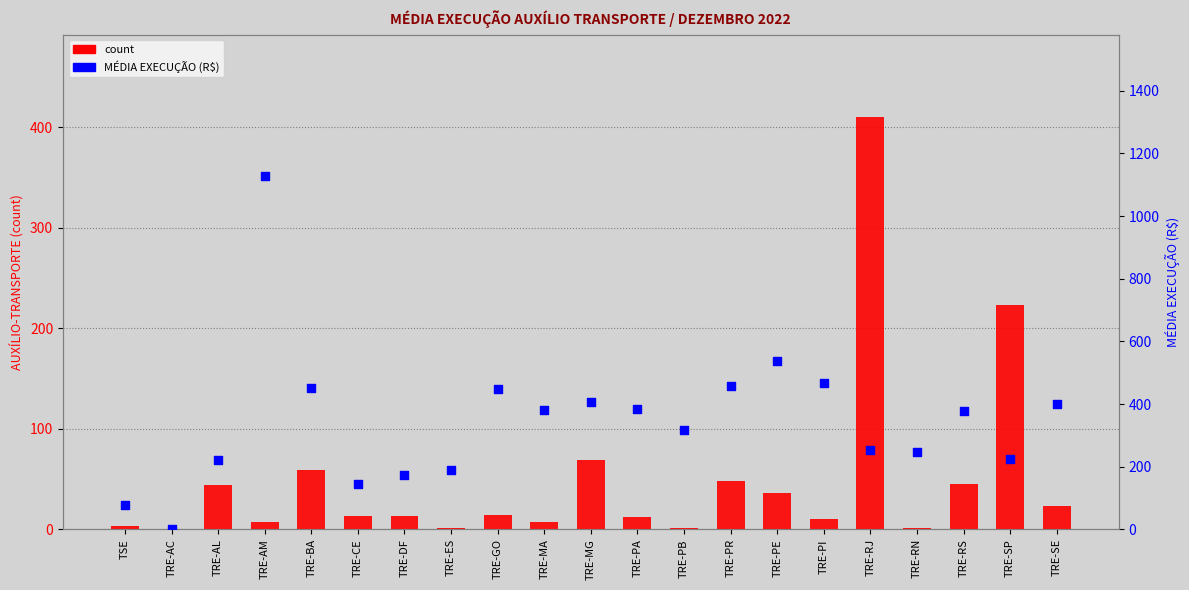

At how many categories does at least one series exceed 618?

1